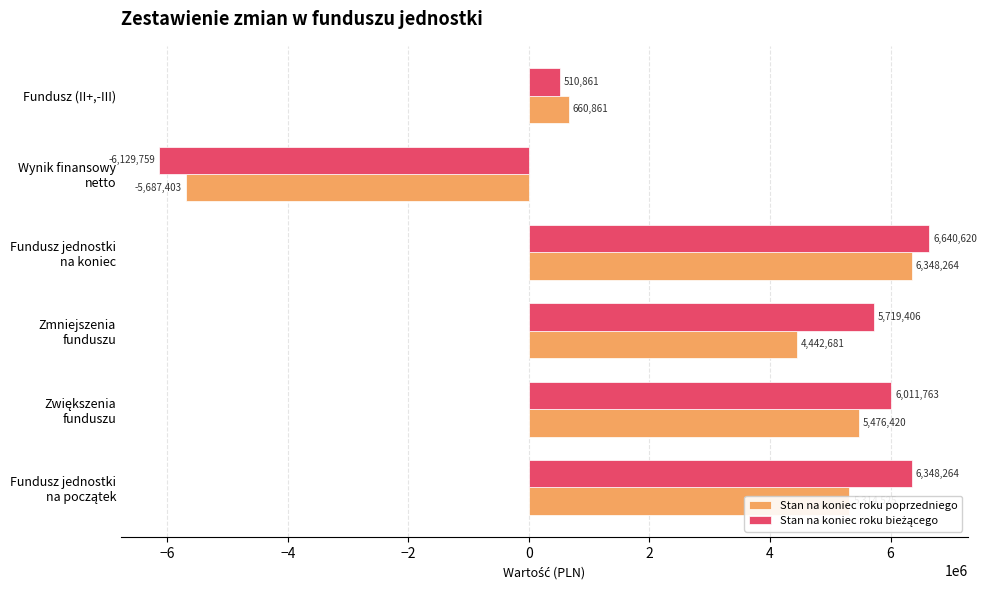

What is the minimum value for Stan na koniec roku poprzedniego?

-5687402.8